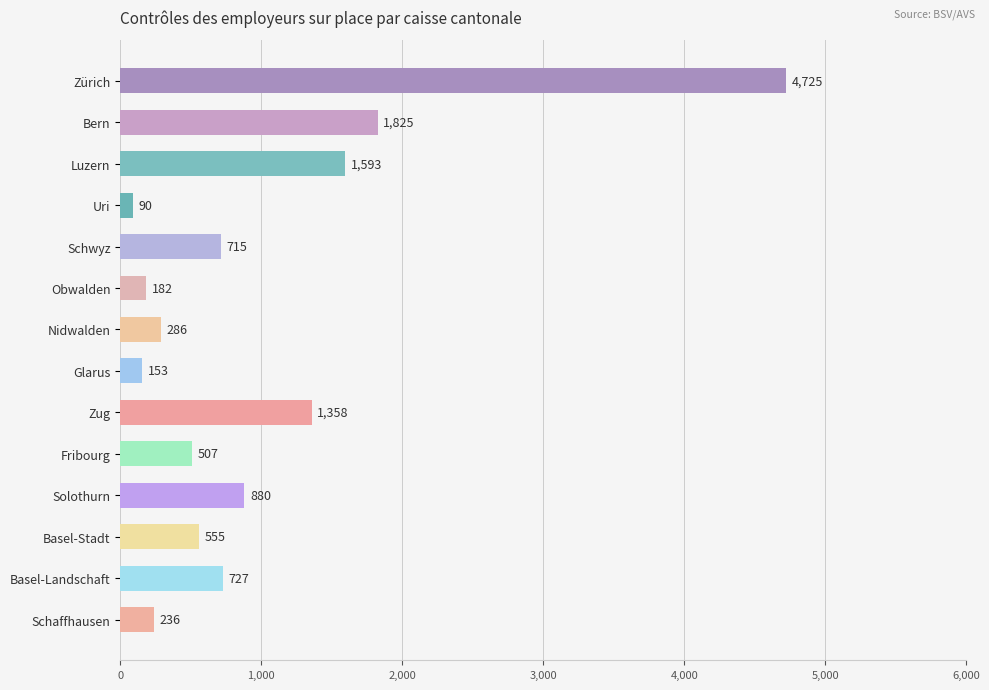

List the labels in order of value, largest first.

Zürich, Bern, Luzern, Zug, Solothurn, Basel-Landschaft, Schwyz, Basel-Stadt, Fribourg, Nidwalden, Schaffhausen, Obwalden, Glarus, Uri